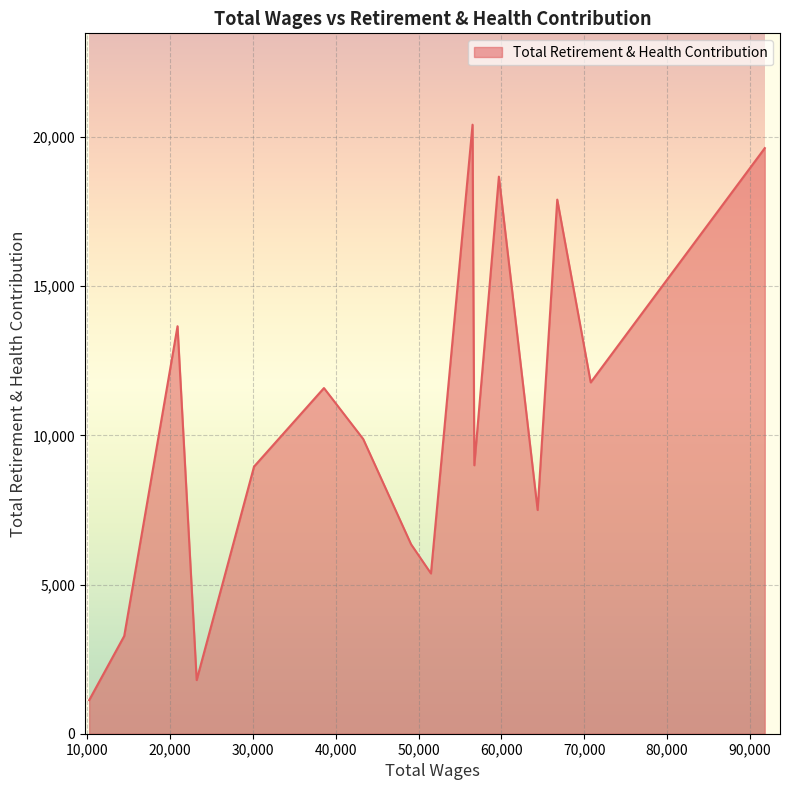

How many lines are shown in the chart?

1